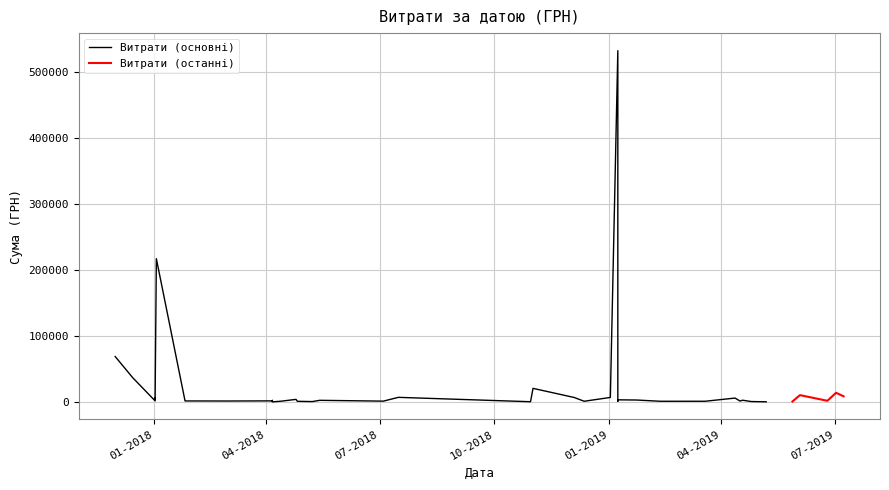

The chart shows a value of 1785.0 at 25.06.2019. True or false?

True